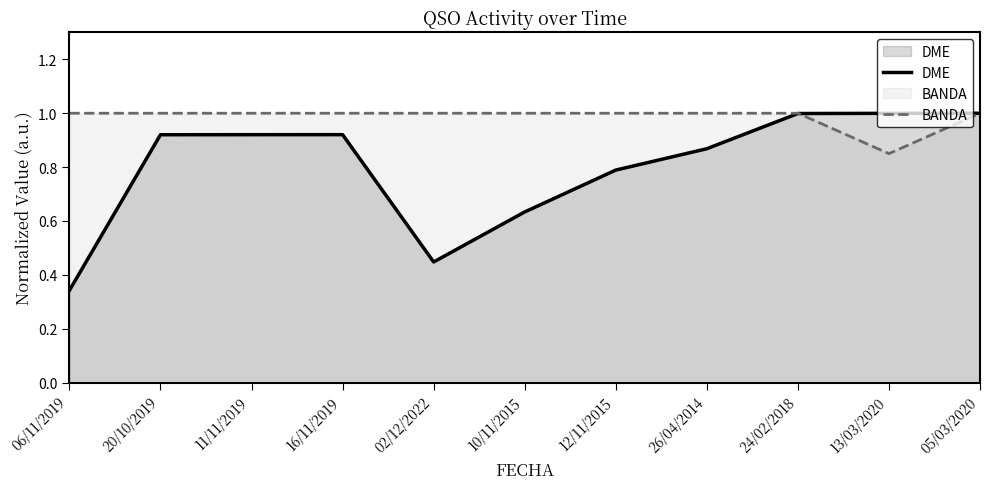

List the series in order of their peak value, lowest first.

DME, BANDA